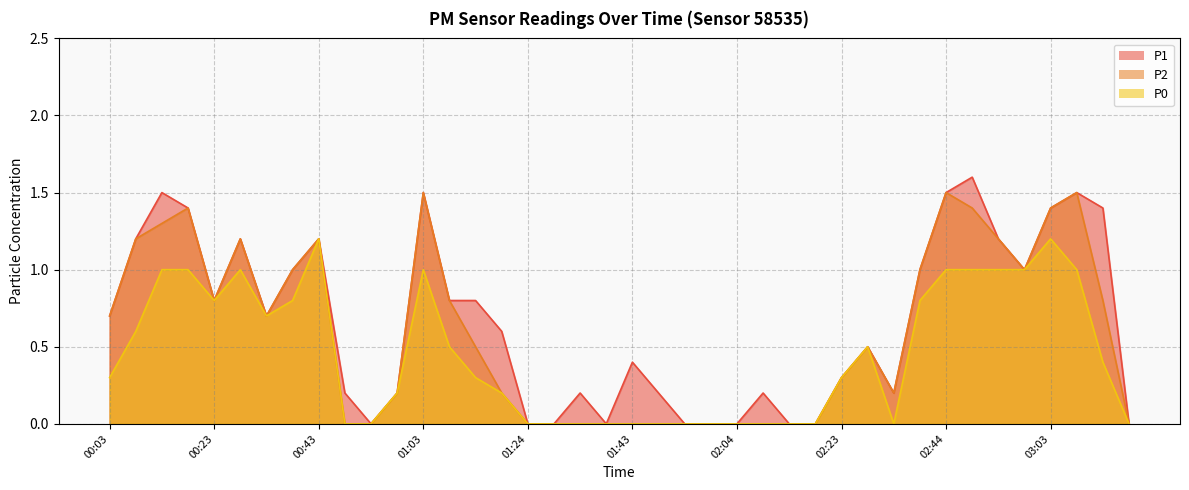

The value of P1 at 01:24 is 0.0. True or false?

True